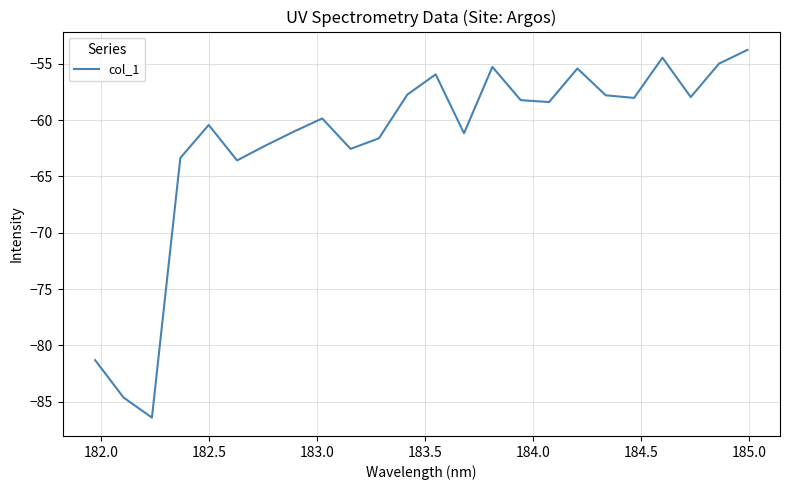

What is the difference between the maximum and minimum values?

32.6